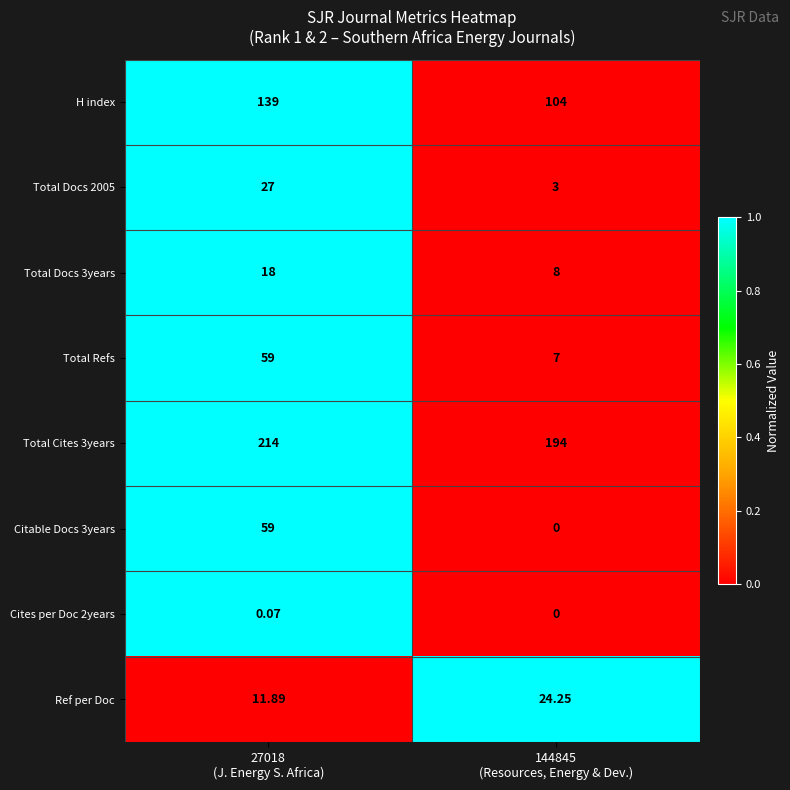

How many distinct data groups are displayed?

8